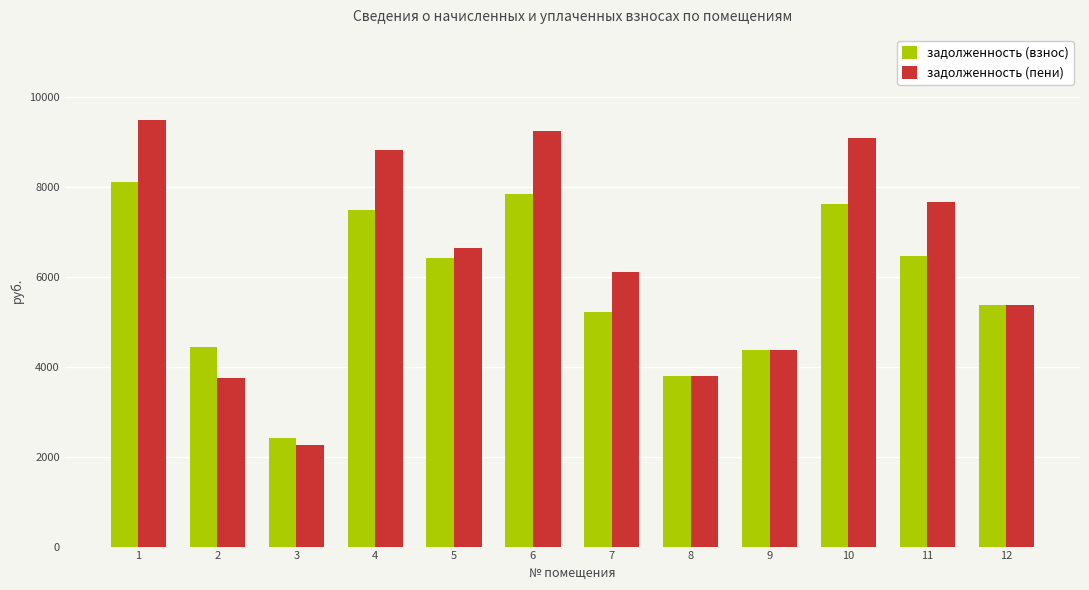

Which category has the highest value in the задолженность (взнос) series?

1